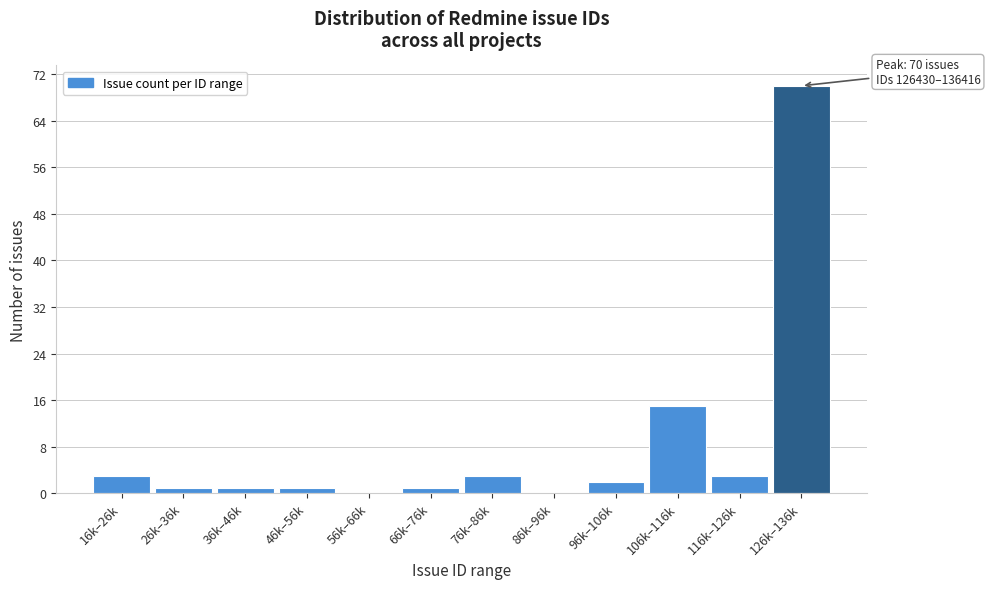

Reading left to right, what are all the values shown in this chart?

16k–26k=3	26k–36k=1	36k–46k=1	46k–56k=1	56k–66k=0	66k–76k=1	76k–86k=3	86k–96k=0	96k–106k=2	106k–116k=15	116k–126k=3	126k–136k=70